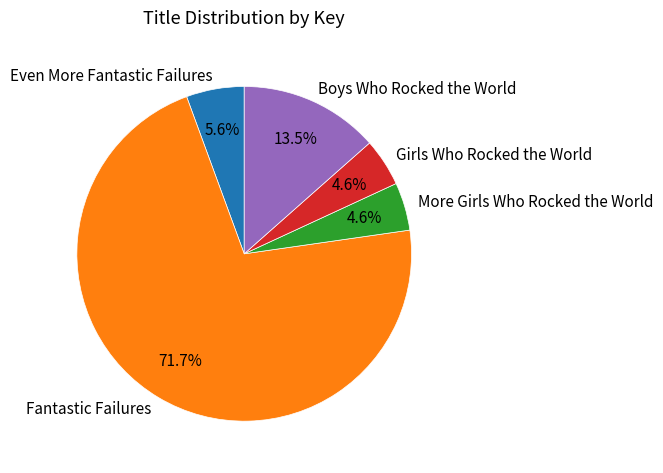

Is the sum of Fantastic Failures and Even More Fantastic Failures greater than half?

Yes